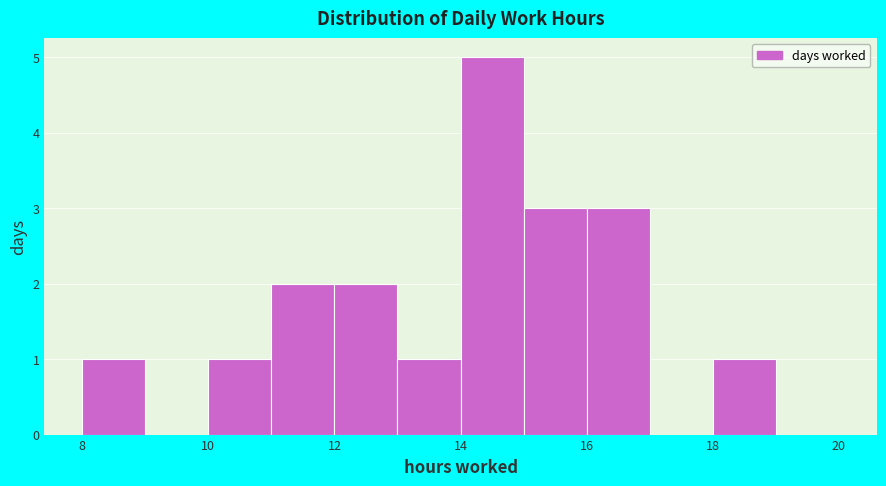

Which range on the x-axis has the tallest bar?

14 to 15